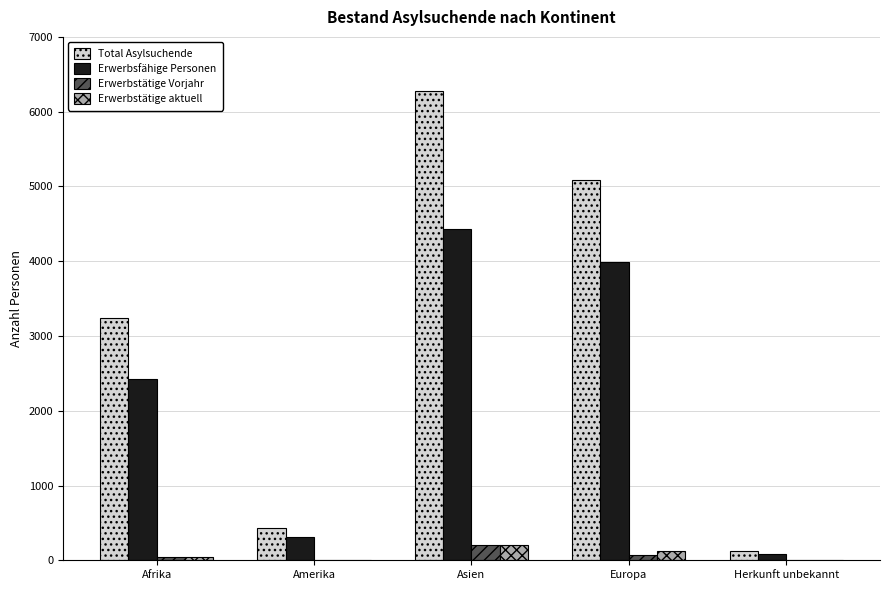

What is the total value across all series at Asien?

11105